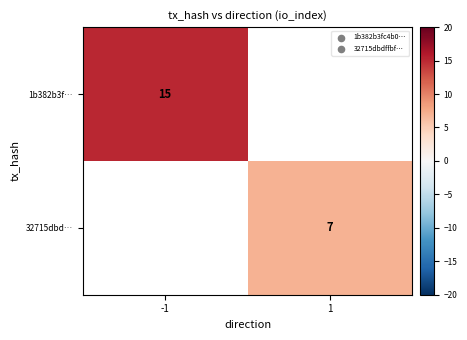

The value of 1b382b3f… at -1 is 15. True or false?

True